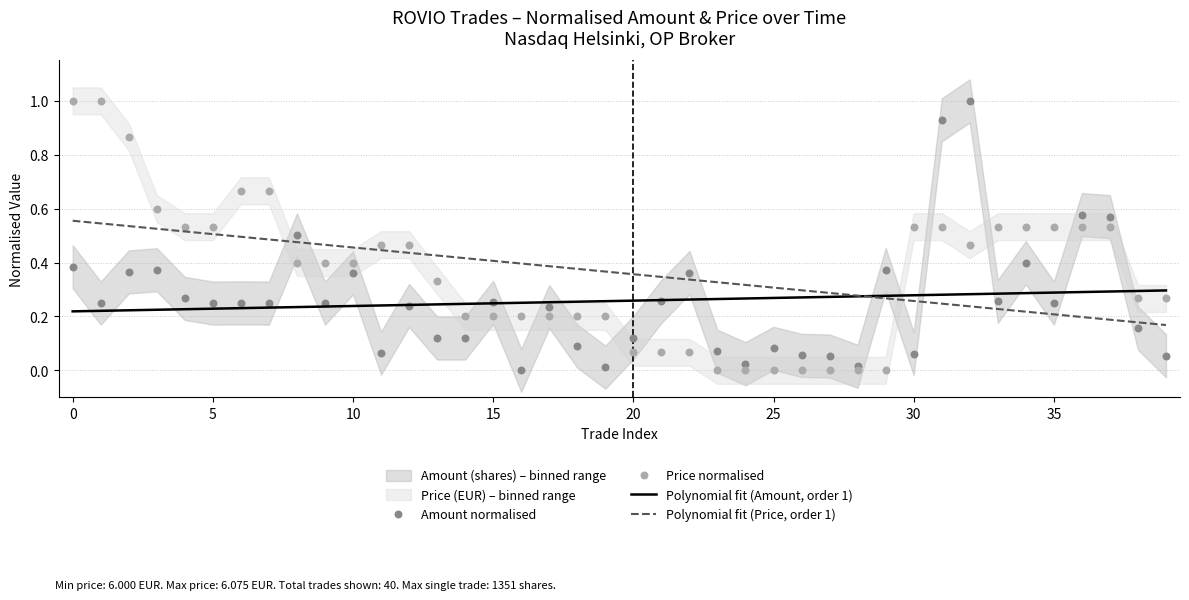

True or false: Polynomial fit (Amount, order 1) has a value of 0.1 at 35.

False